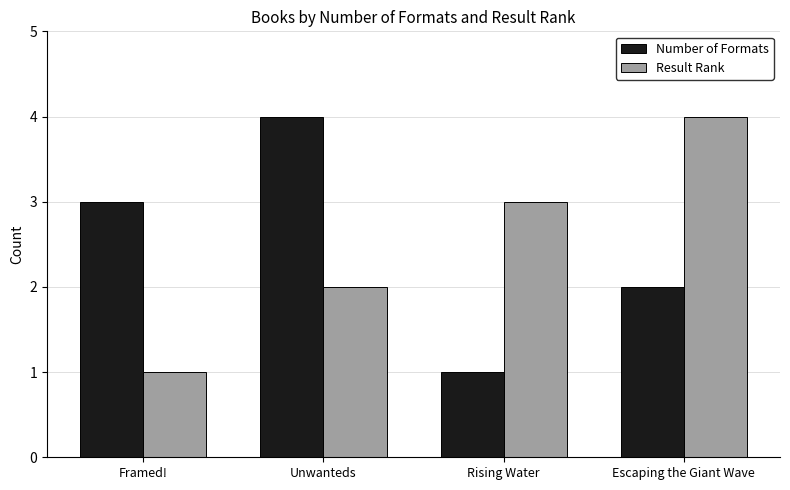

Does the chart contain stacked bars?

No